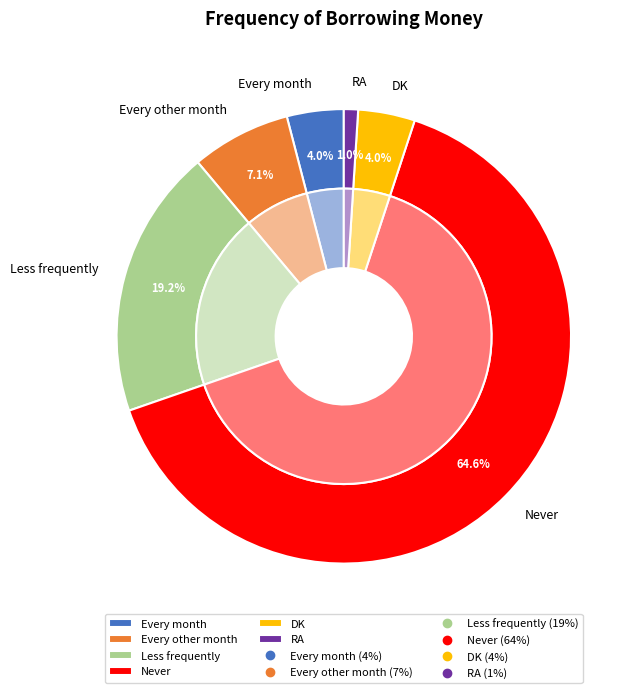

What is the total percentage of Every month and Every other month?

11.1%